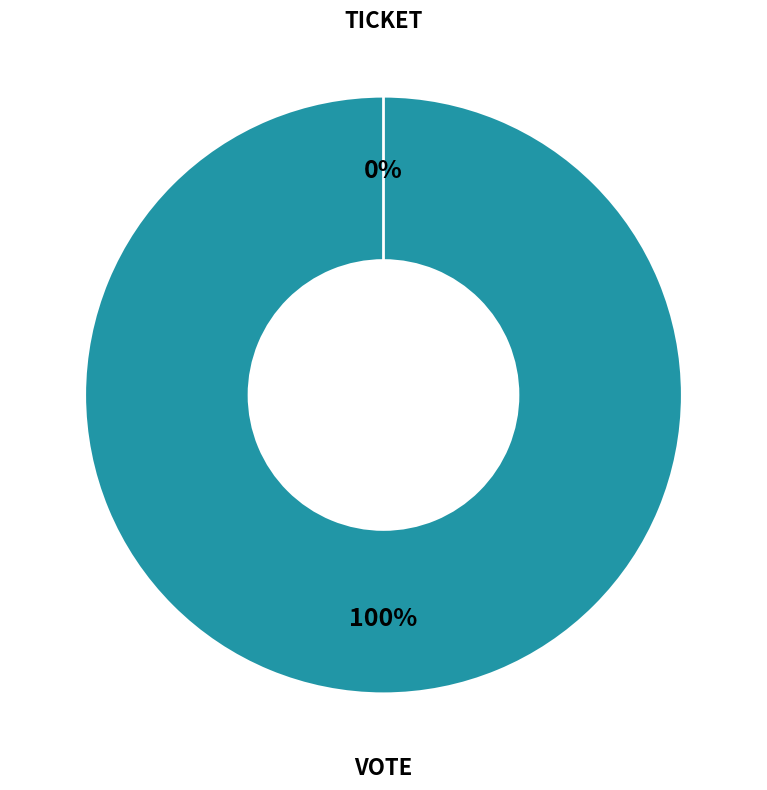

Is it true that Ticket is 0% of the pie?

True